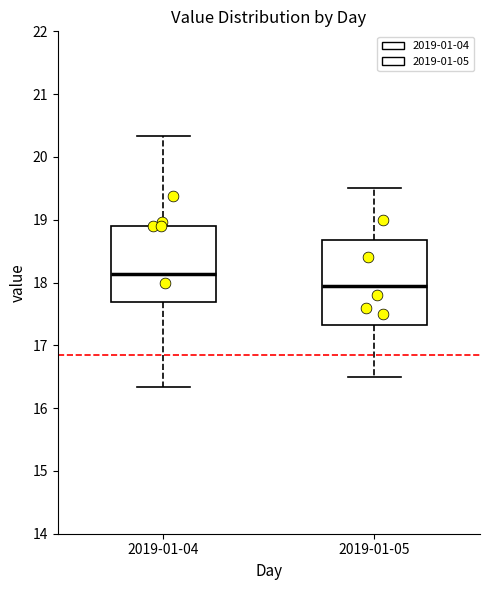

Reading left to right, read every box against the y-axis: the position of its median line, the range the box covers, and the ends of its whiskers. The values are not printed on the chart, so give them approximately, as read against the axis.

2019-01-04: median 18.1, box 17.7 to 18.9, whiskers 16.3 to 20.3
2019-01-05: median 18.0, box 17.3 to 18.7, whiskers 16.5 to 19.5